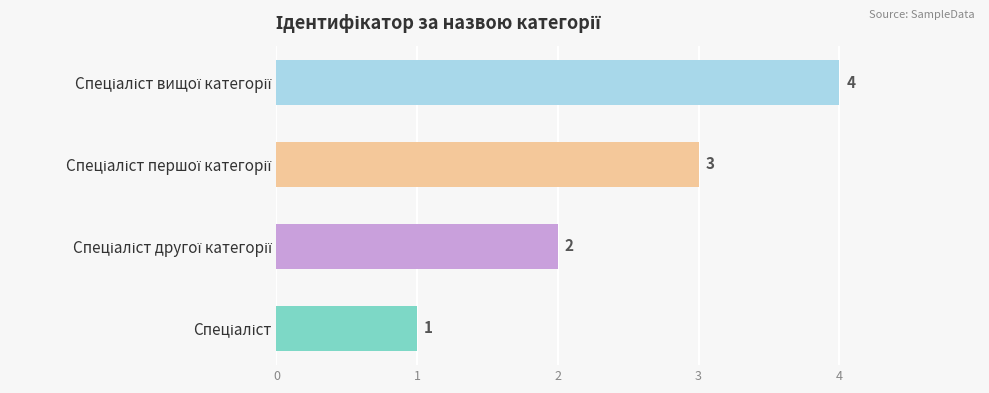

What is the maximum value shown in the chart?

4